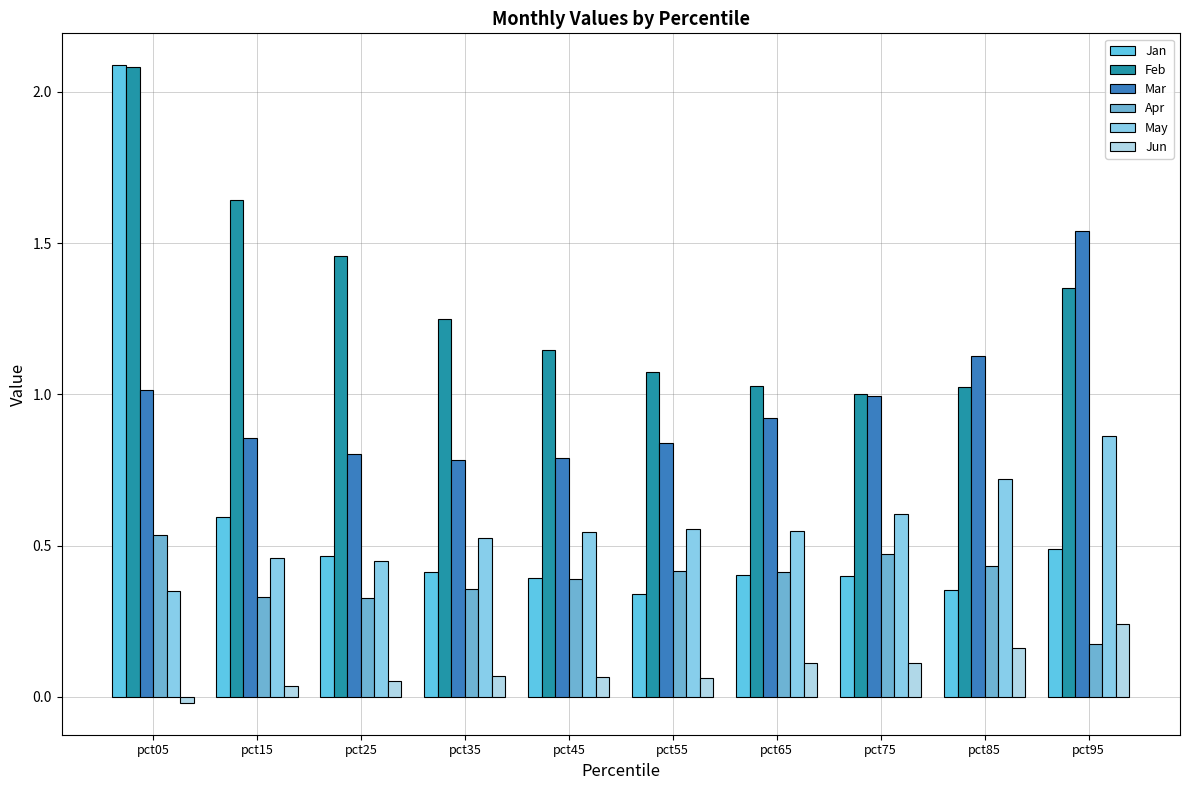

What is the total value across all series at pct35?

3.4